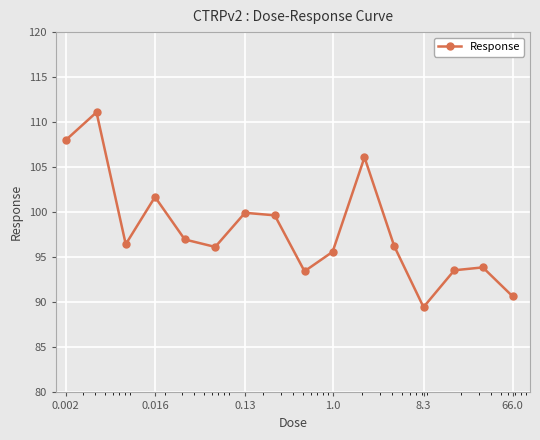

What is the difference between the second highest and second lowest values?

17.3